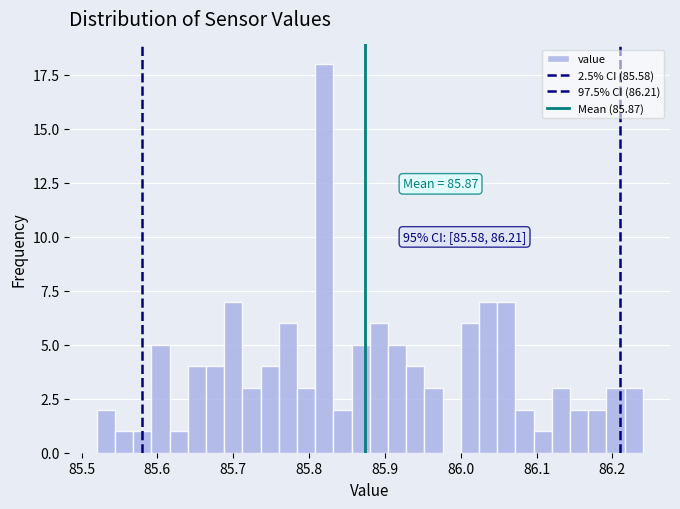

Read against the x-axis, roughly where is the centre of the tallest bar?

85.82